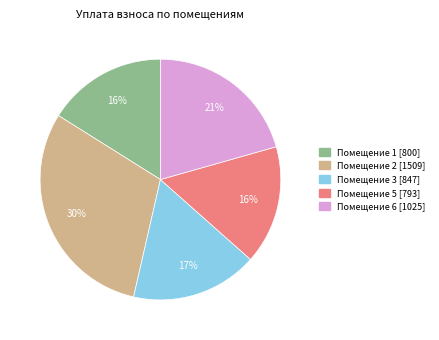

To the nearest percent, what is the difference between the largest and smallest slice percentages?

14%